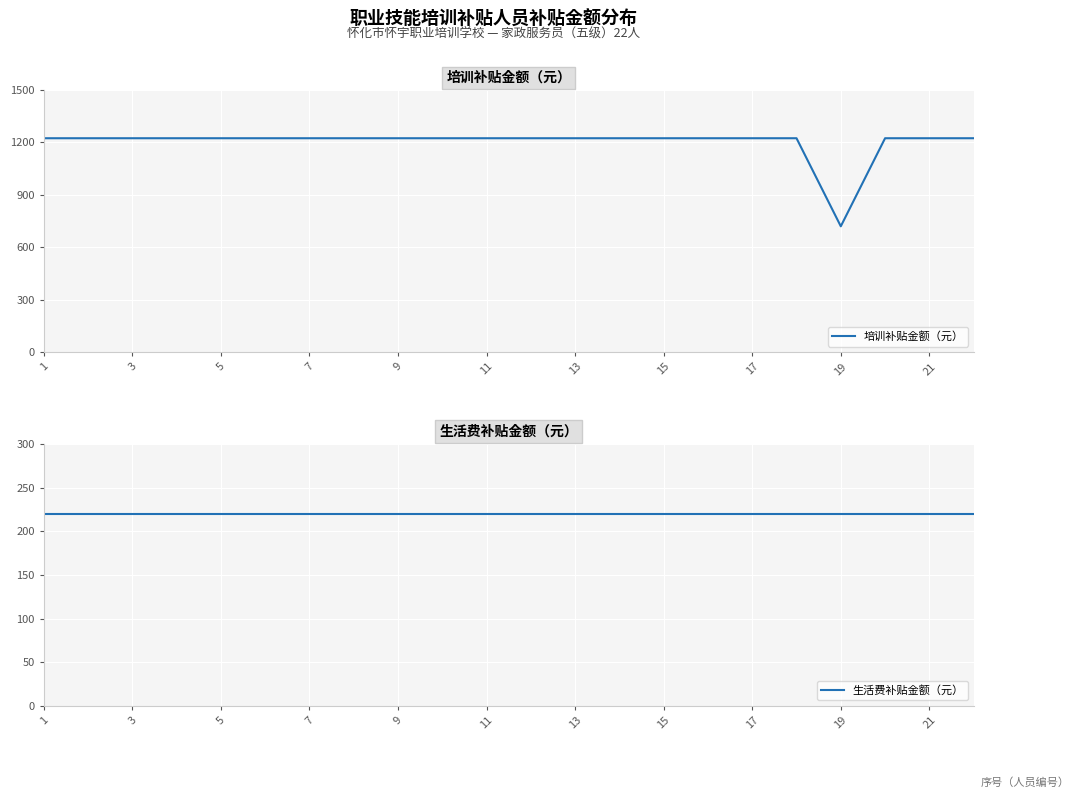

What is the value of the 生活费补贴金额（元） point at the 7th from the left?

220